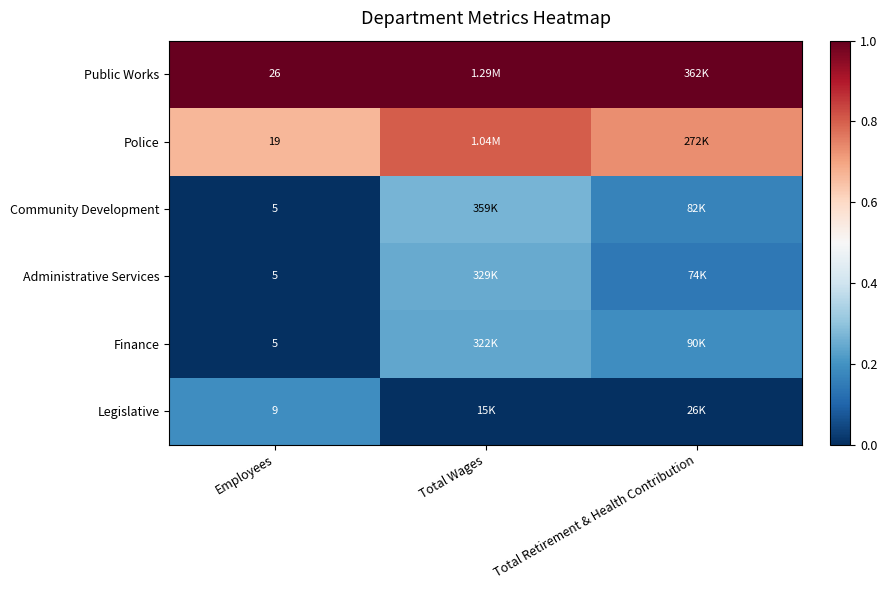

Is the value of Community Development at Employees greater than the value of Police at Employees?

No